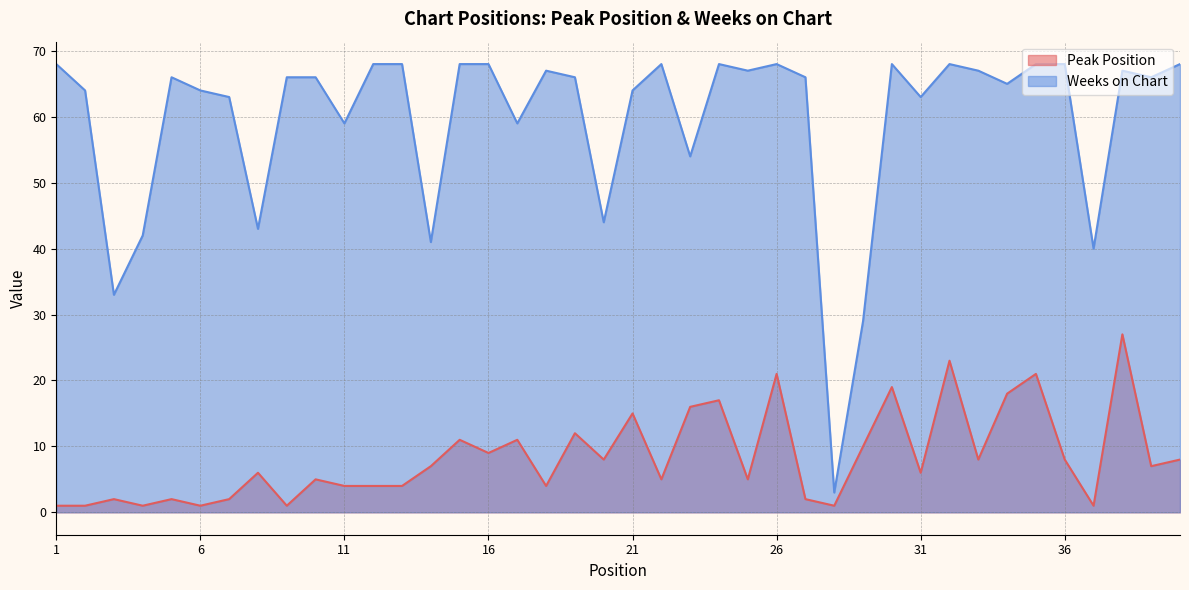

Rank the series by their maximum value, from lowest to highest.

Peak Position, Weeks on Chart